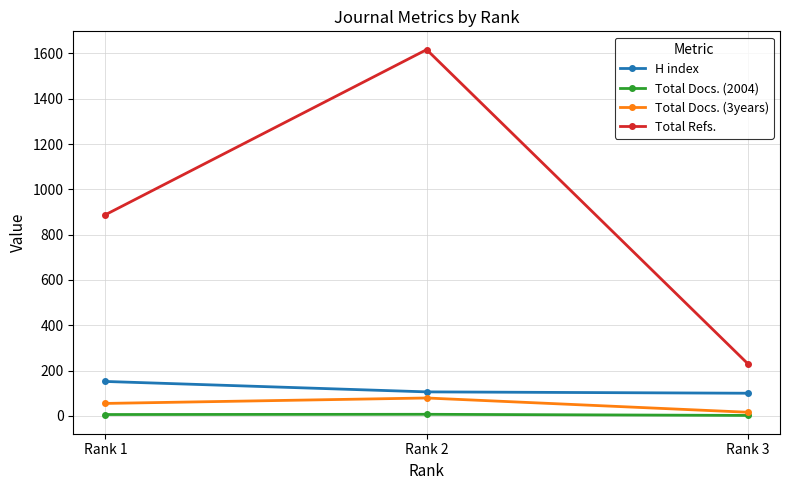

What is the greatest value displayed?

1617